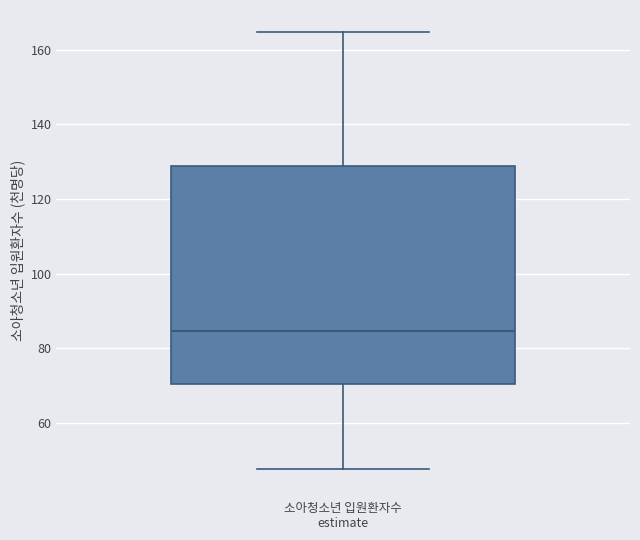

Transcribe this box plot: give where the median line is, the range the box spans, and where the two whiskers end, as read against the y-axis. The values are not printed on the chart, so give them approximately, as read against the axis.

median 84, box 70 to 128, whiskers 48 to 164